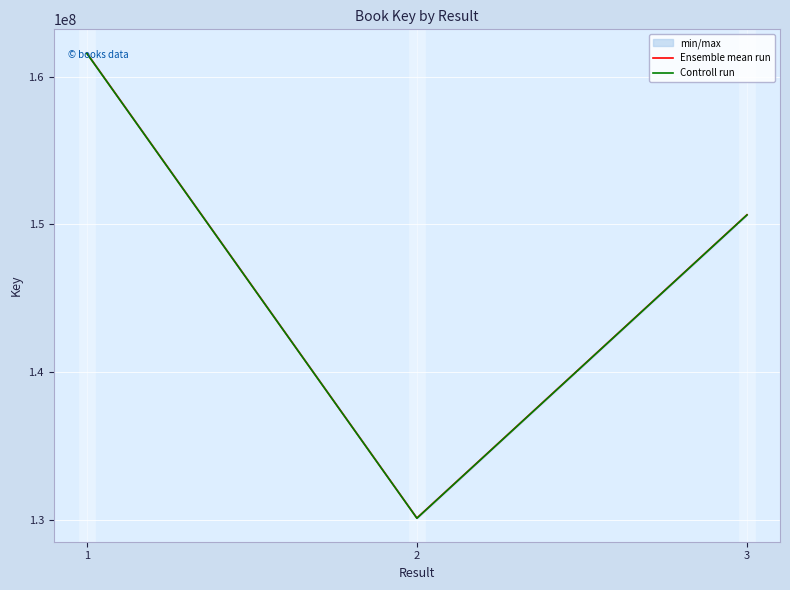

Count the Ensemble mean run values in the range 130107008 to 161598651.

3